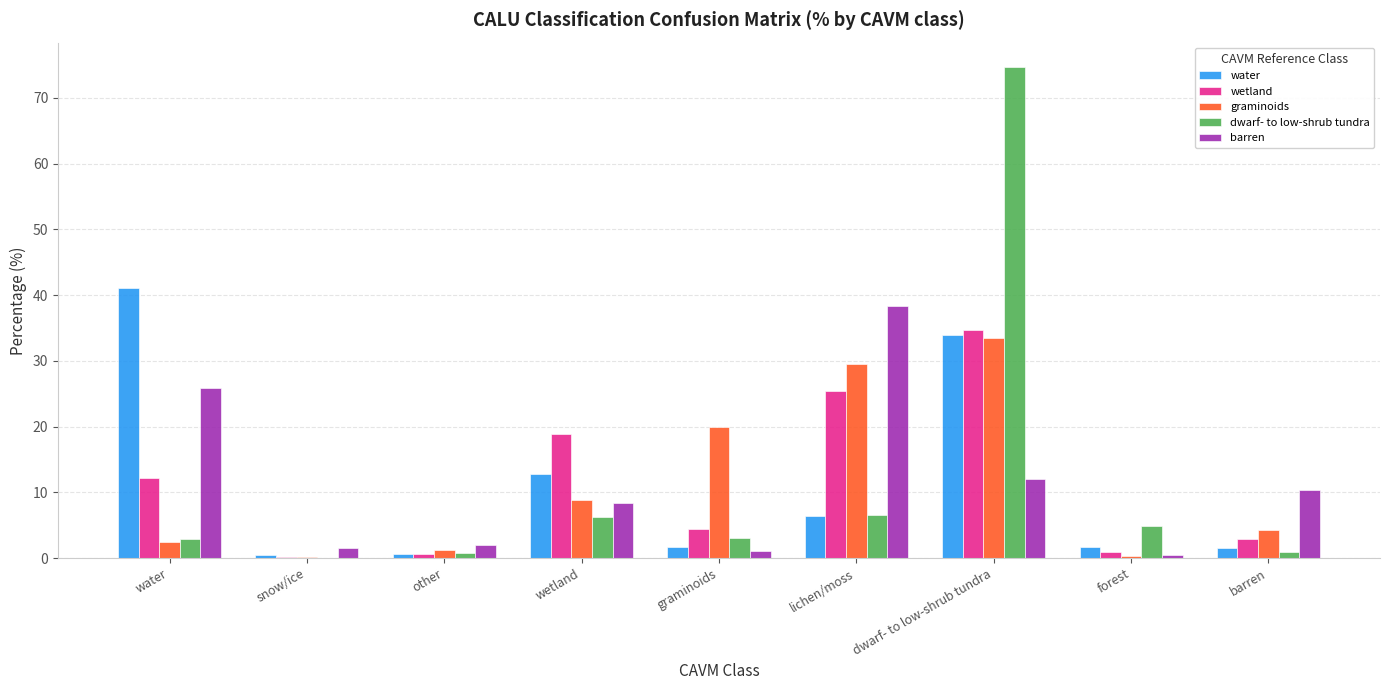

Where does the water series first go above 1?

water